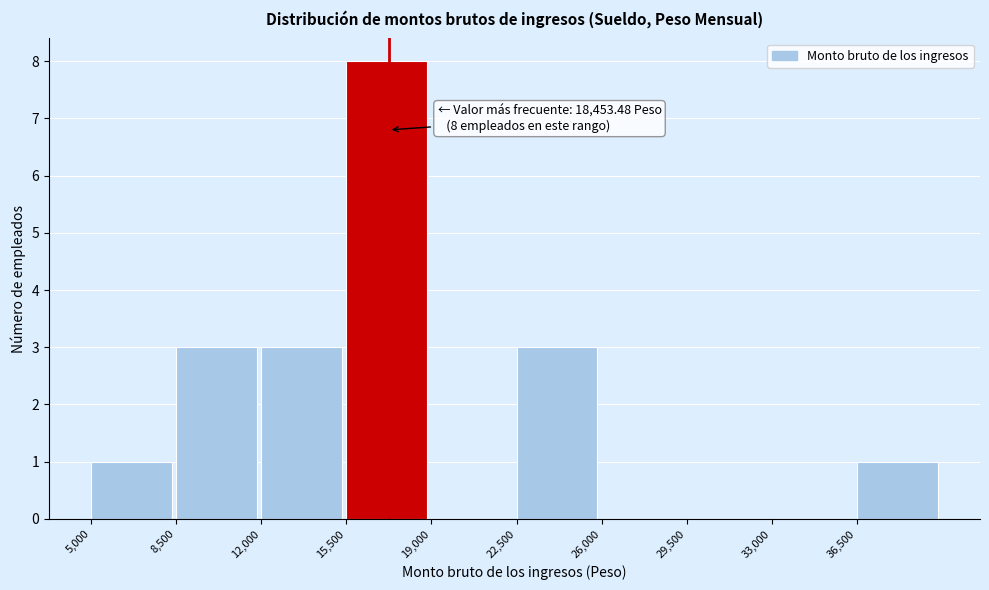

Over which range of the x-axis is the bar tallest?

15500 to 19000